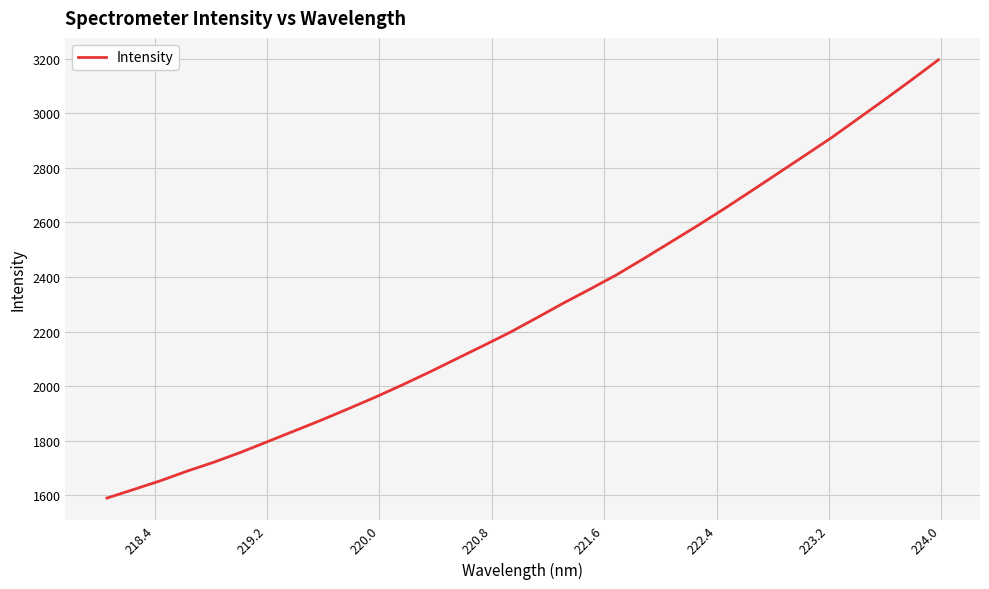

How many values exceed 2249?

16